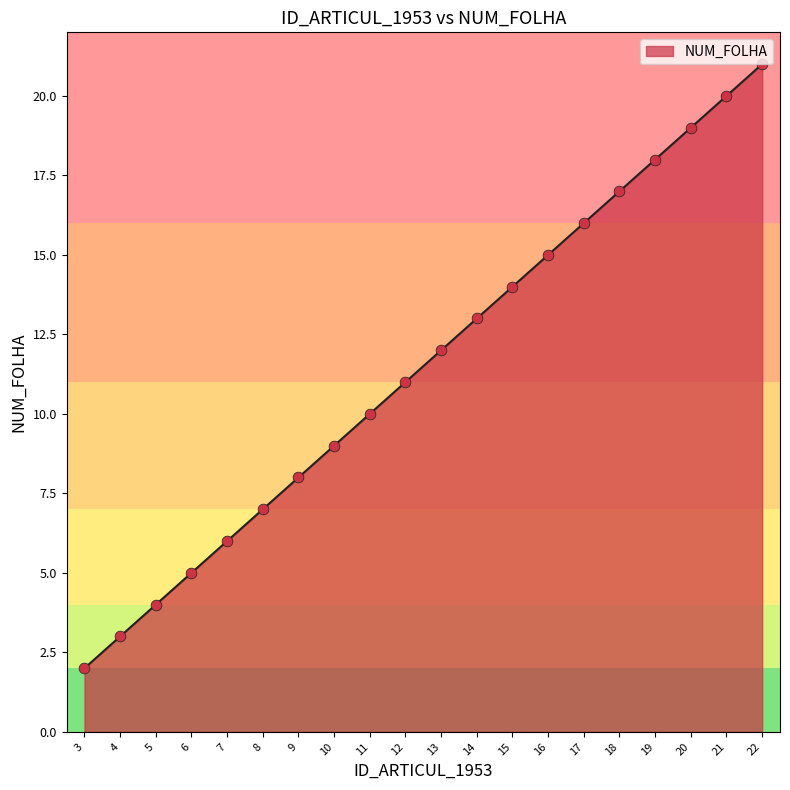

What is the change in value from 12 to 14?

+2